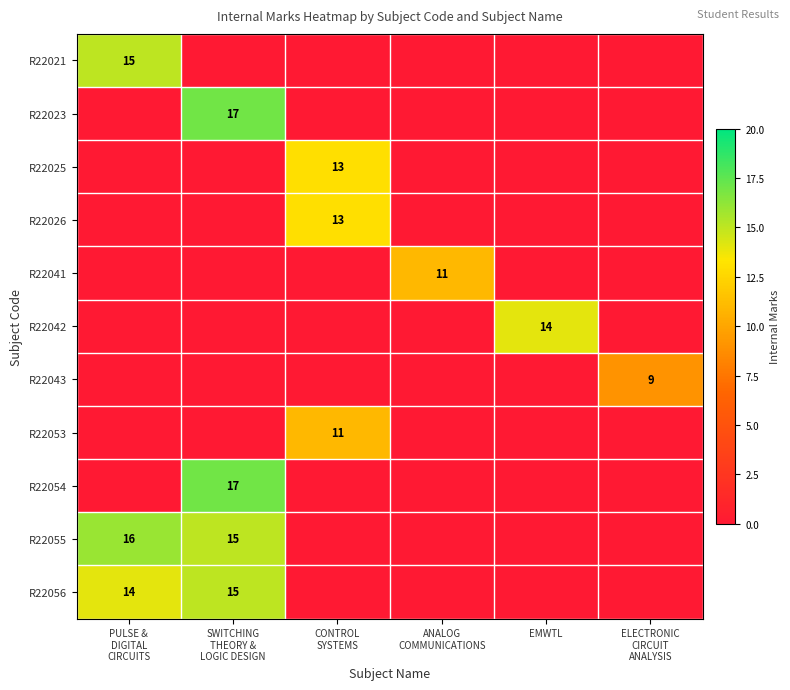

Is it true that R22042 equals 25 at EMWTL?

False